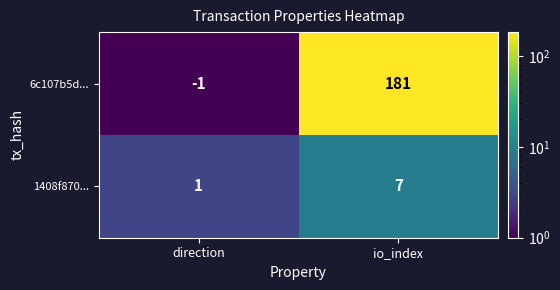

What is the approximate value of 1408f870... at io_index?

7